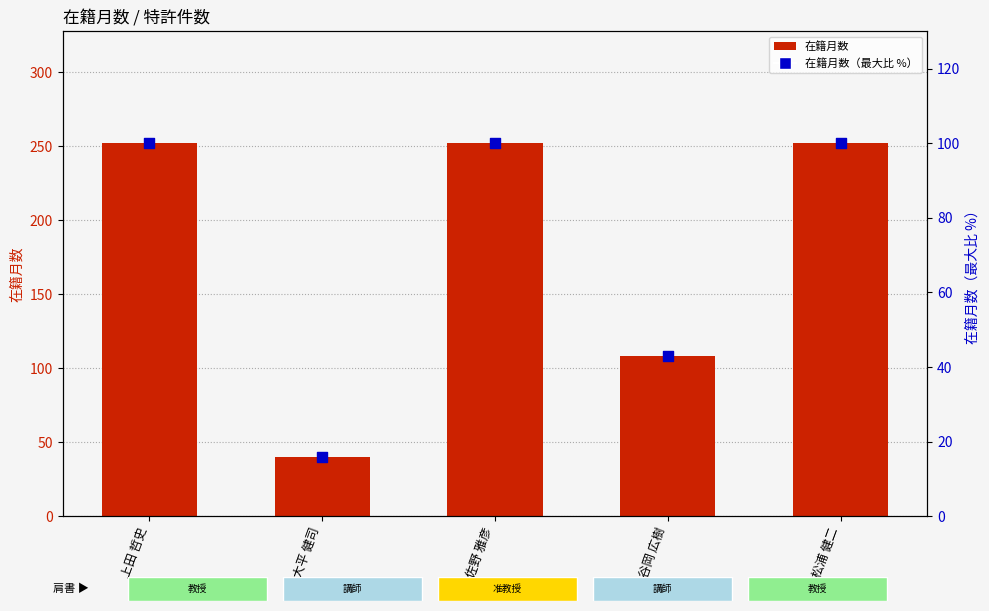

What is the total value across all series at 大平 健司?

55.9